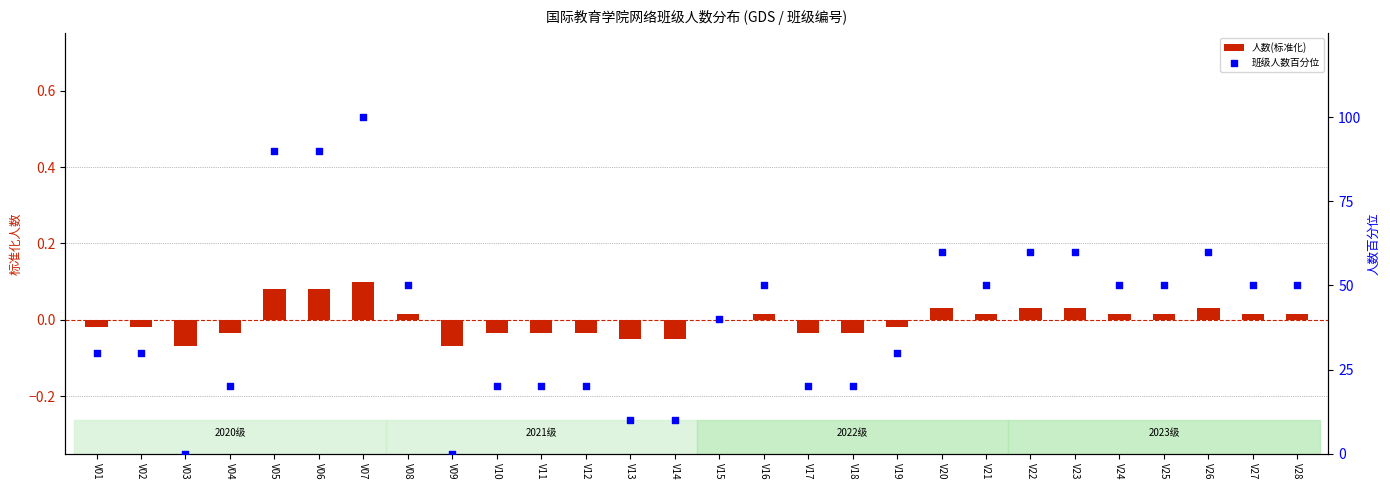

Which series has the largest total across all categories?

班级人数百分位